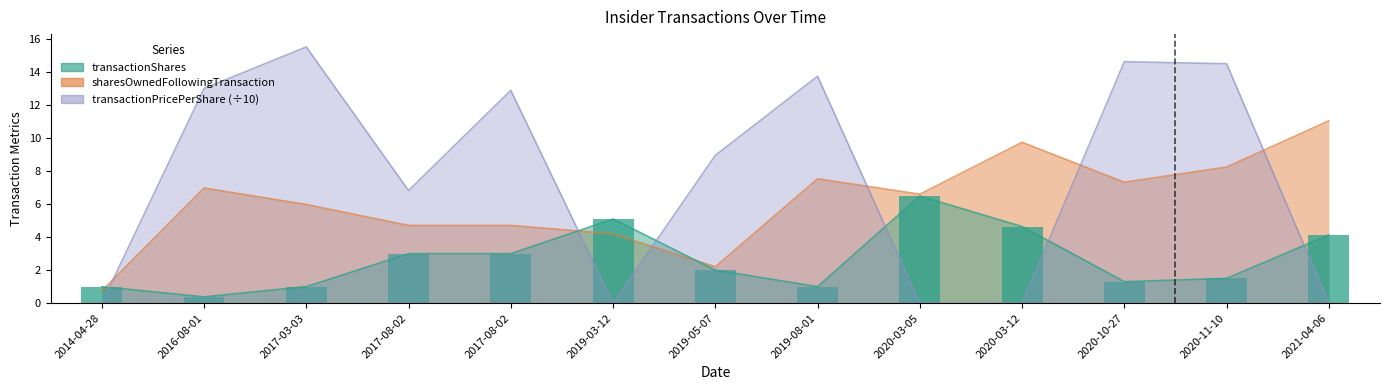

Reading left to right, transcribe all the data shown in this chart.

2014-04-28=1.0	2016-08-01=0.4	2017-03-03=1.0	2017-08-02=3.0	2017-08-02=3.0	2019-03-12=5.1	2019-05-07=2.0	2019-08-01=1.0	2020-03-05=6.5	2020-03-12=4.6	2020-10-27=1.3	2020-11-10=1.5	2021-04-06=4.1